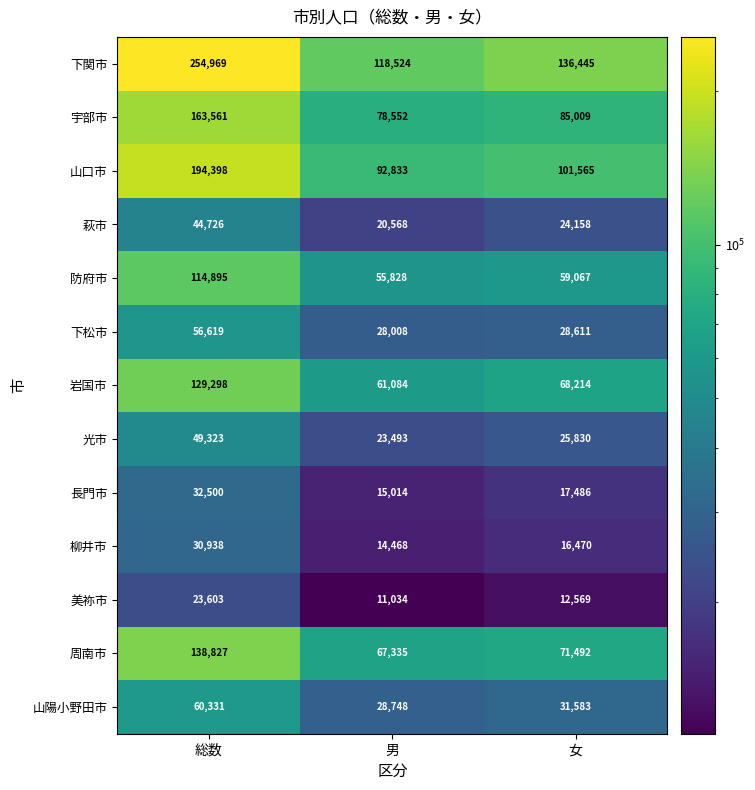

Which label corresponds to the smallest value in the chart?

男